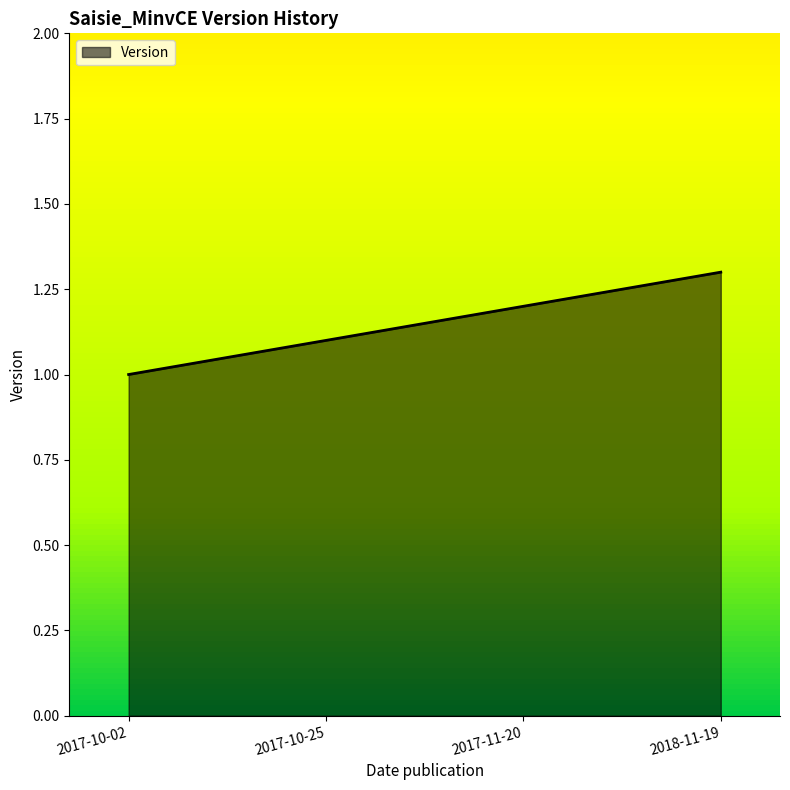

The value at 2018-11-19 is 1.3. True or false?

True